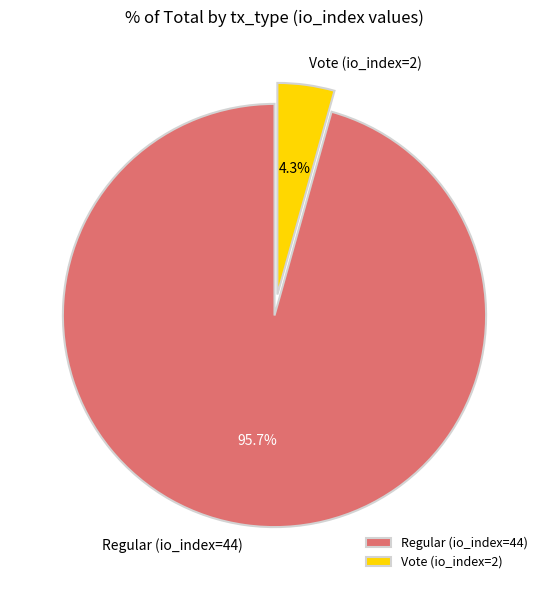

How much of the chart is everything except Vote (io_index=2)?

95.7%